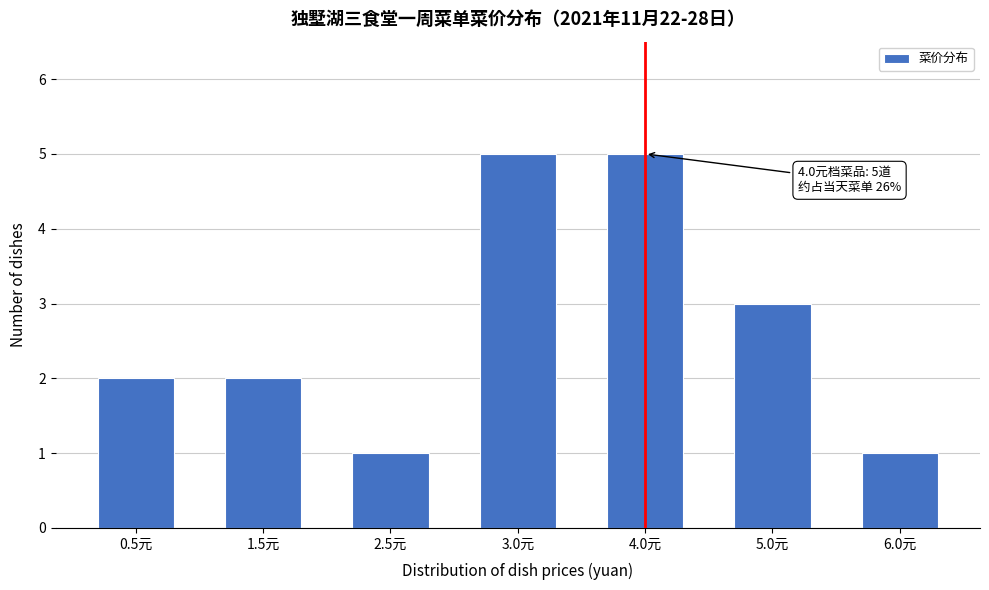

Reading left to right, what are all the values shown in this chart?

2	2	1	5	5	3	1